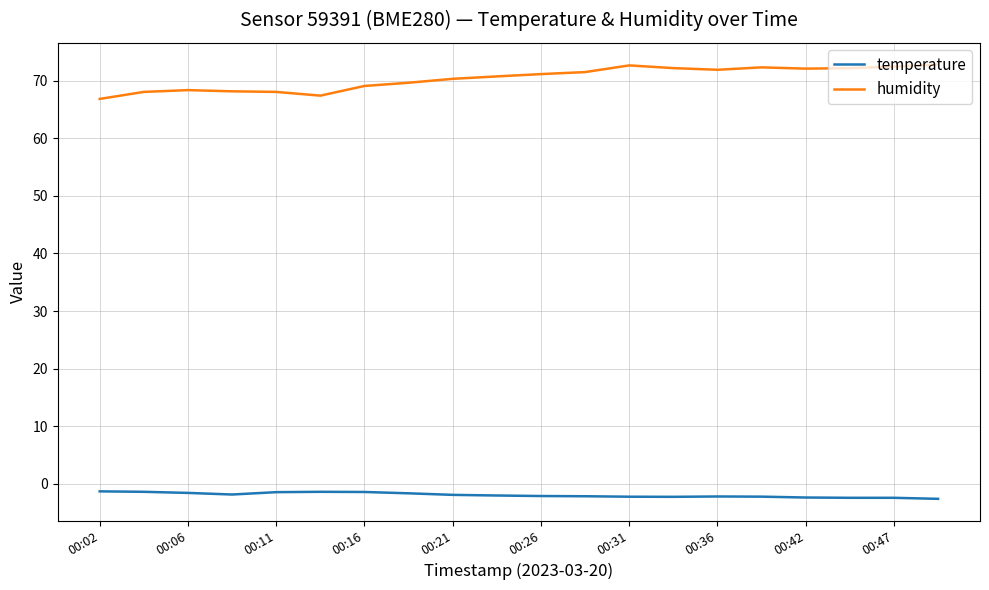

What is the average value of the temperature series?

-1.9